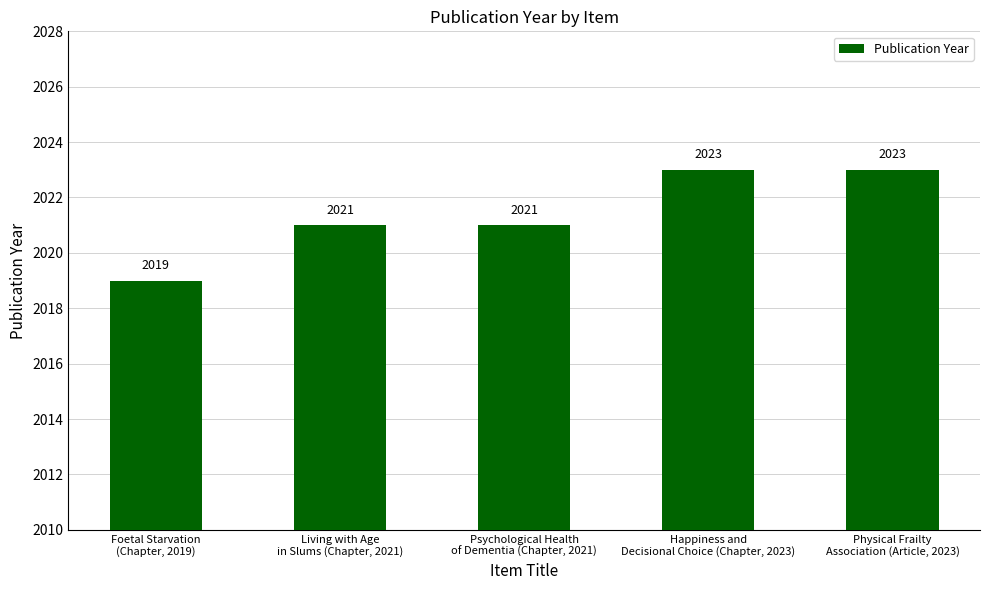

How many bars are there in total?

5